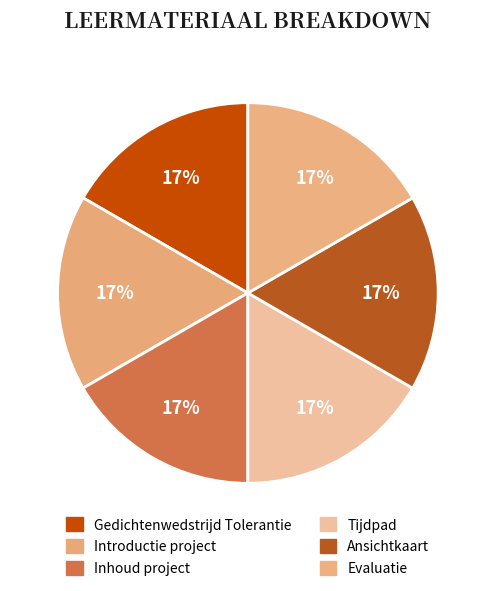

How many slices are in this pie chart?

6